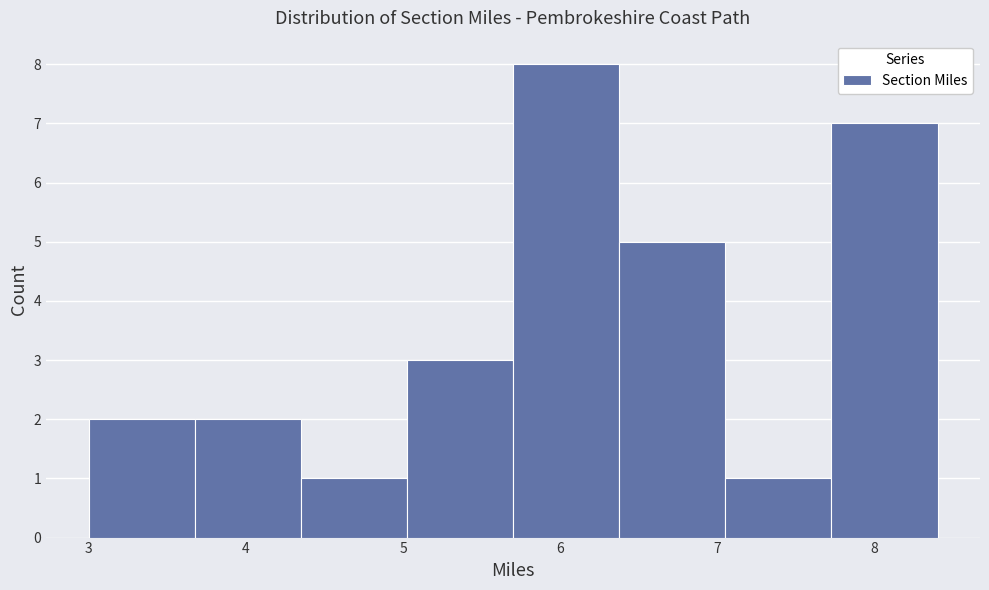

Over which range of the x-axis is the bar tallest?

5.7 to 6.4